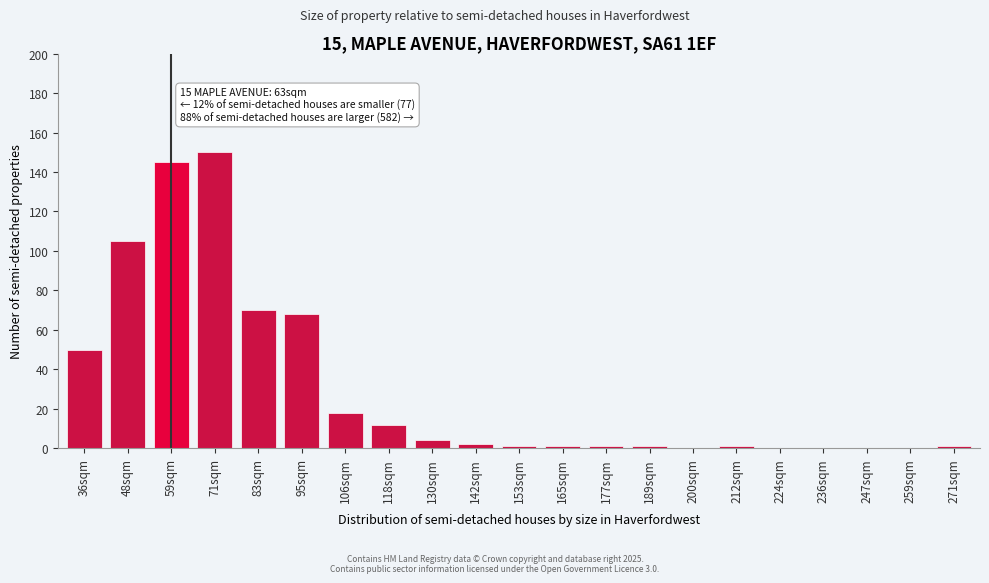

Reading left to right, transcribe all the data shown in this chart.

36sqm=50	48sqm=105	59sqm=145	71sqm=150	83sqm=70	95sqm=68	106sqm=18	118sqm=12	130sqm=4	142sqm=2	153sqm=1	165sqm=1	177sqm=1	189sqm=1	200sqm=0	212sqm=1	224sqm=0	236sqm=0	247sqm=0	259sqm=0	271sqm=1